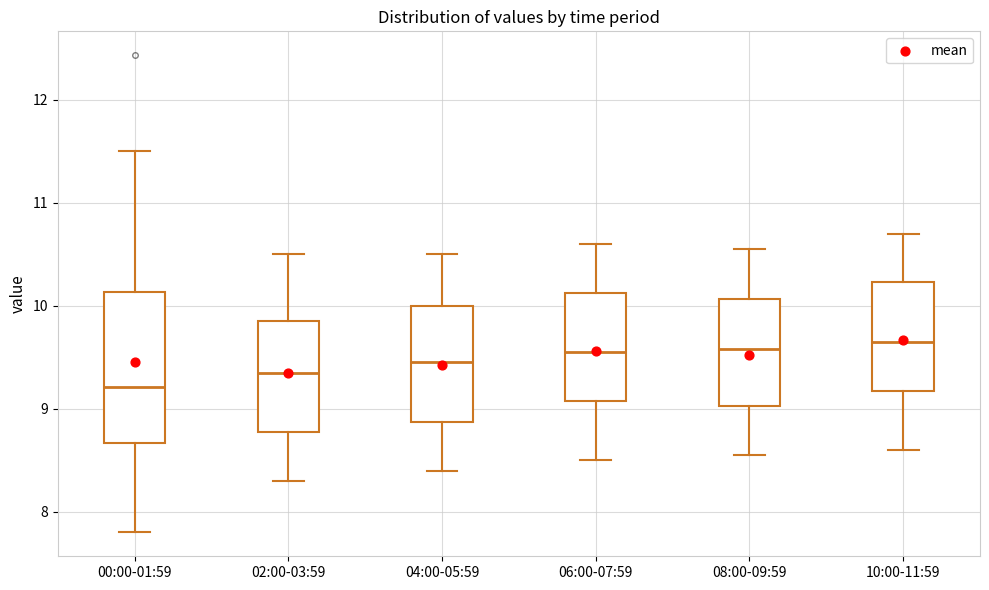

Reading left to right, transcribe this box plot: for each box, give where its median line is, the range the box spans, and where its two whiskers end, as read against the y-axis. The values are not printed on the chart, so give them approximately, as read against the axis.

00:00-01:59: median 9.2, box 8.7 to 10.1, whiskers 7.8 to 11.5
02:00-03:59: median 9.4, box 8.8 to 9.9, whiskers 8.3 to 10.5
04:00-05:59: median 9.5, box 8.9 to 10.0, whiskers 8.4 to 10.5
06:00-07:59: median 9.6, box 9.1 to 10.1, whiskers 8.5 to 10.6
08:00-09:59: median 9.6, box 9.0 to 10.1, whiskers 8.6 to 10.6
10:00-11:59: median 9.7, box 9.2 to 10.2, whiskers 8.6 to 10.7